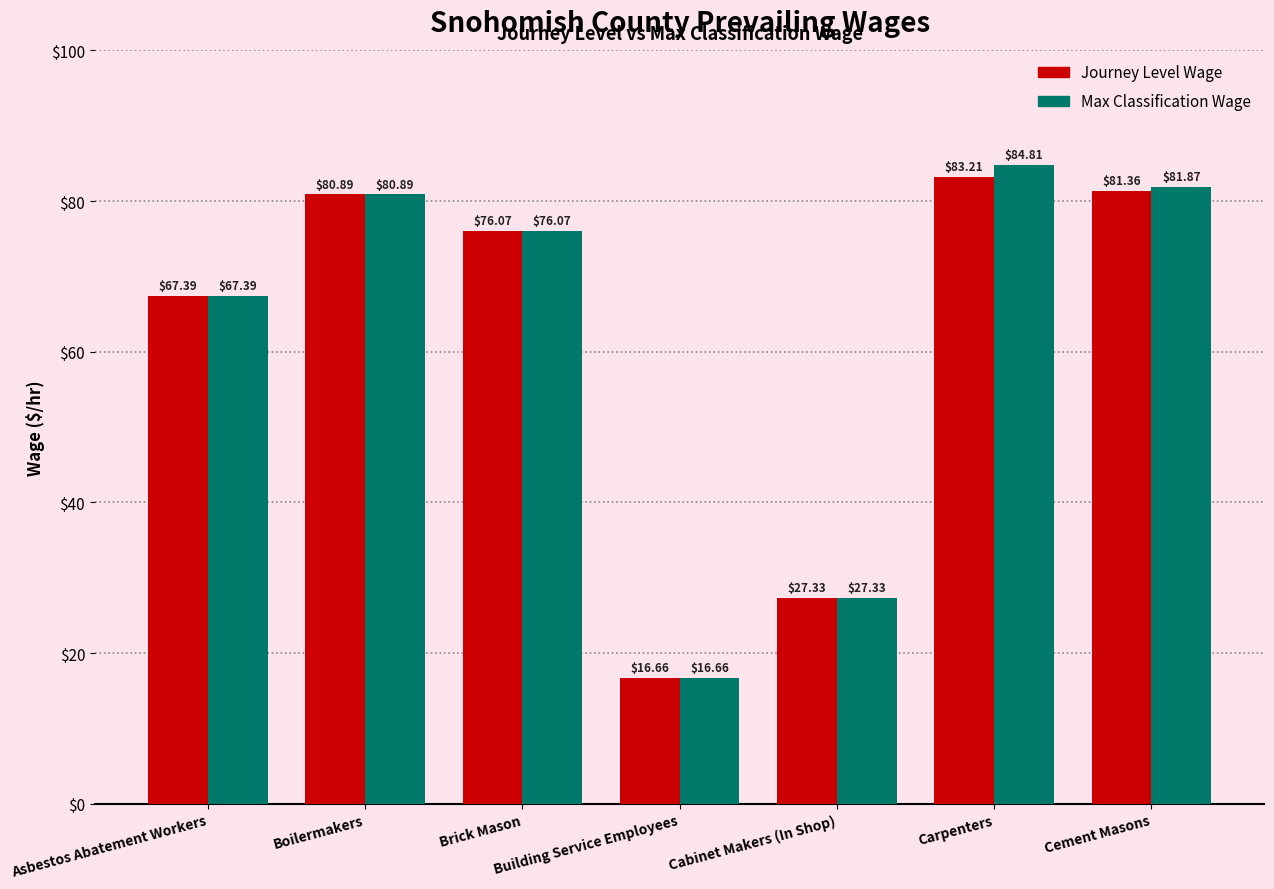

The Journey Level Wage series shows 76.1 at Brick Mason. True or false?

True